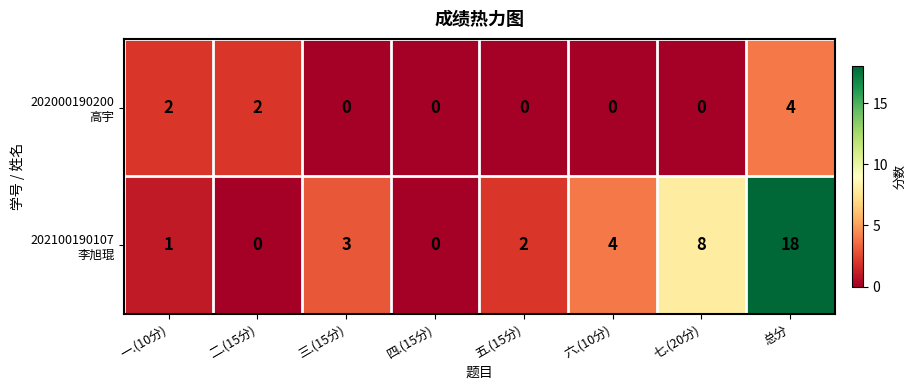

What is the maximum value shown in the chart?

18